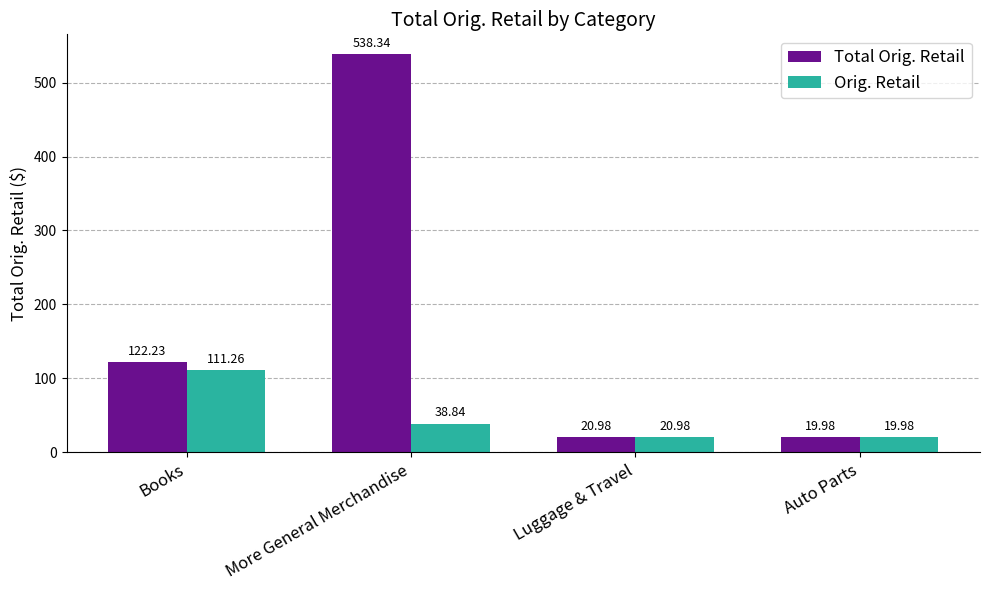

What is the value of the Orig. Retail bar at the 2nd from the left?

38.8